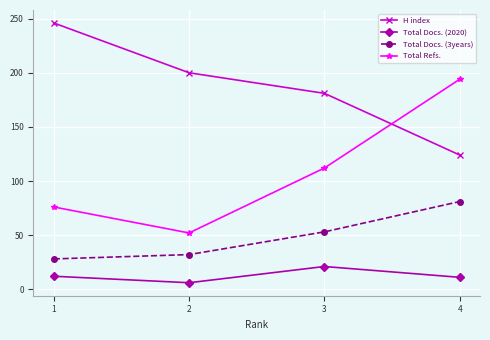

What is the approximate value of Total Docs. (2020) at 1, to the nearest 5?

10